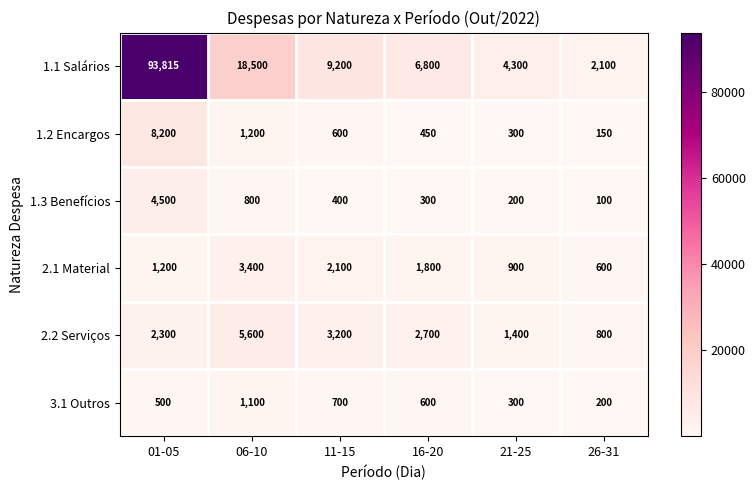

What is the sum of the 3.1 Outros values at 26-31 and 06-10?

1300